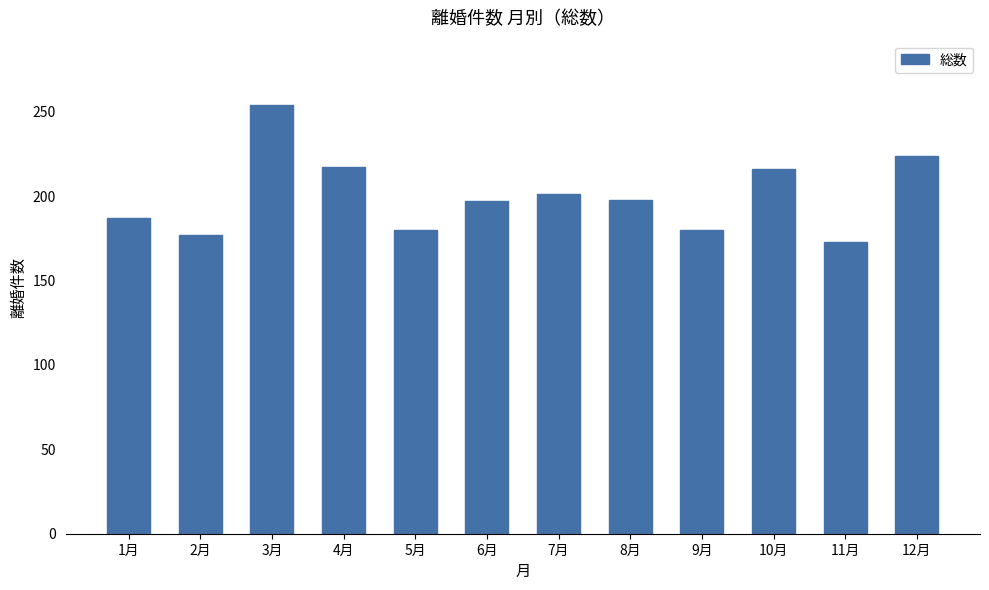

True or false: the data shows 198 at 8月.

True